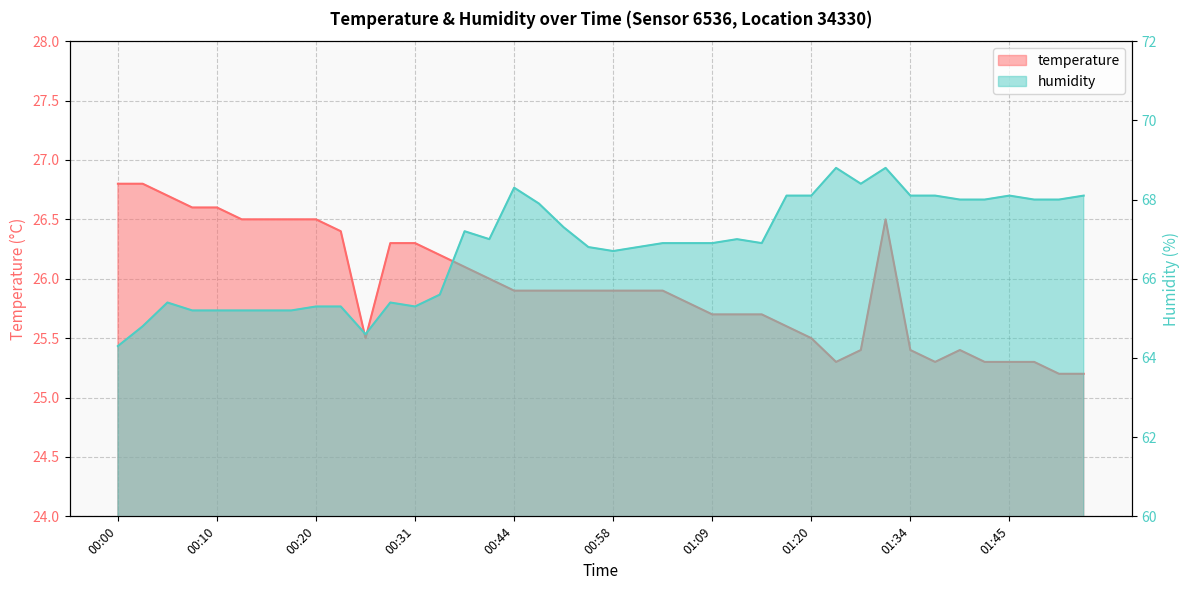

Where is the first local minimum for temperature?

00:26